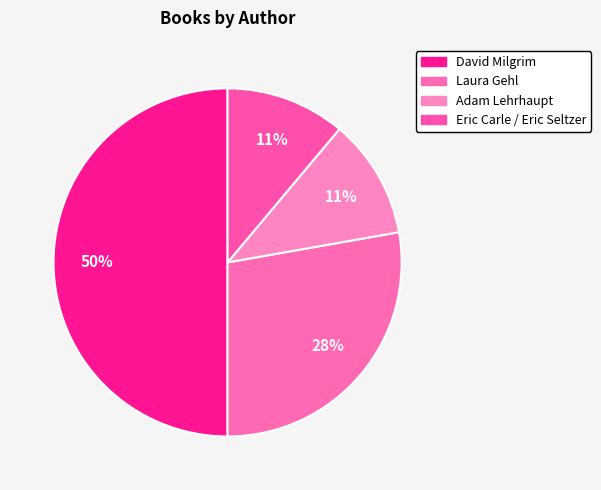

To the nearest percent, what is the difference between the largest and smallest slice percentages?

39%